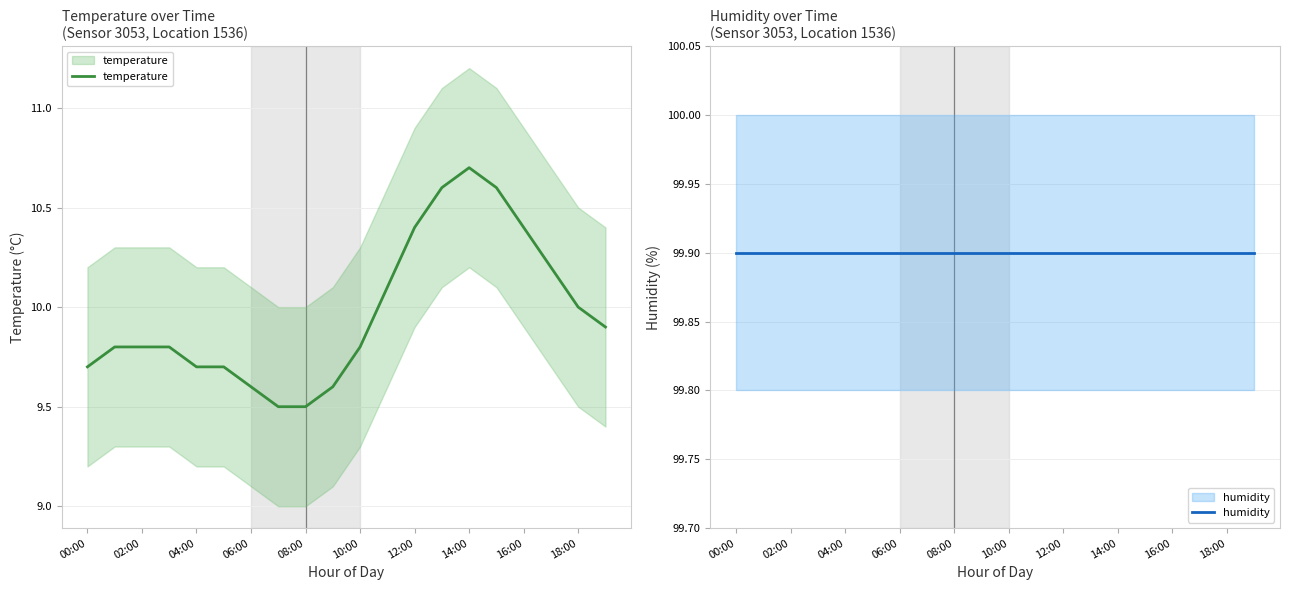

How many interior local peaks does the temperature series have?

1